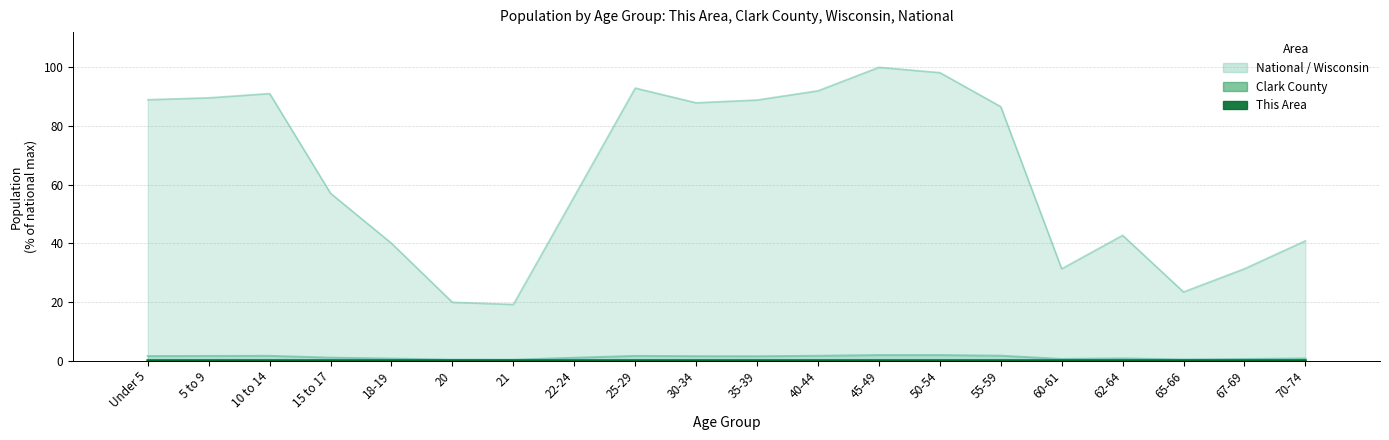

Which series has the largest total across all categories?

National